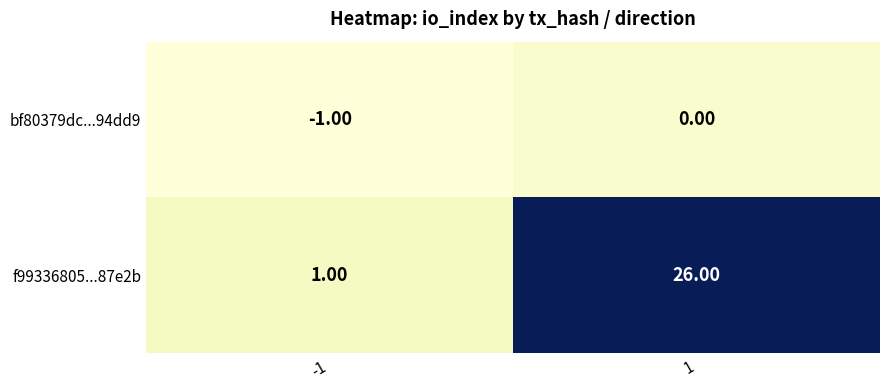

Which label corresponds to the smallest value in the chart?

-1